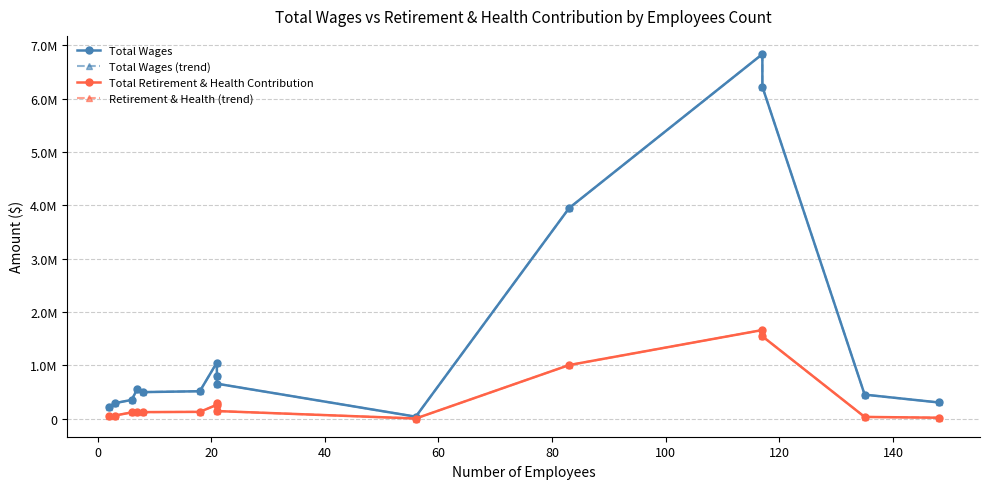

What is the value of the Total Retirement & Health Contribution point at the 2nd from the left?

55068